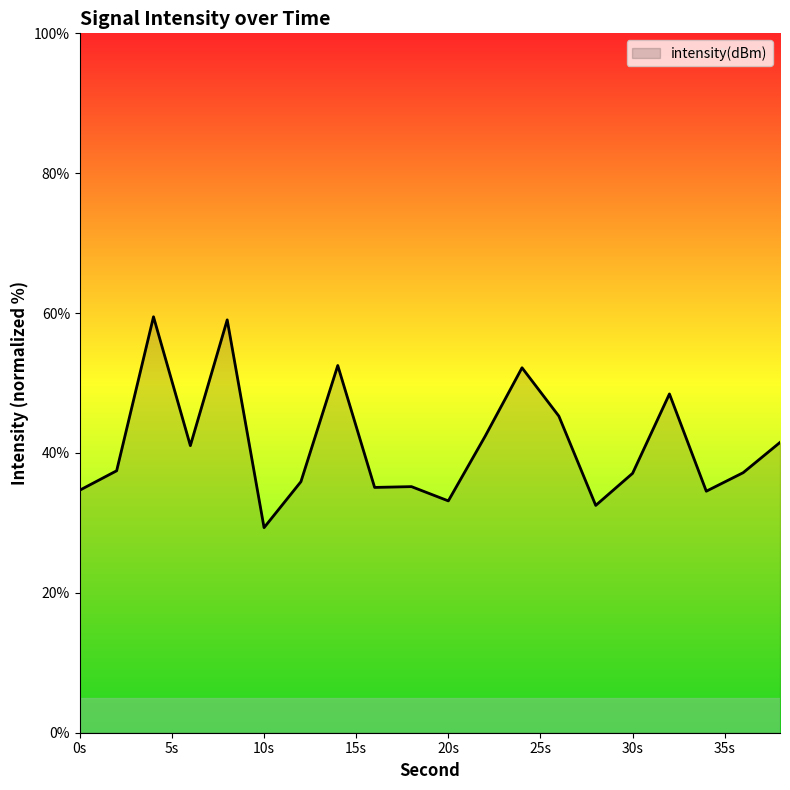

What is the difference between the maximum and minimum values?

30.2